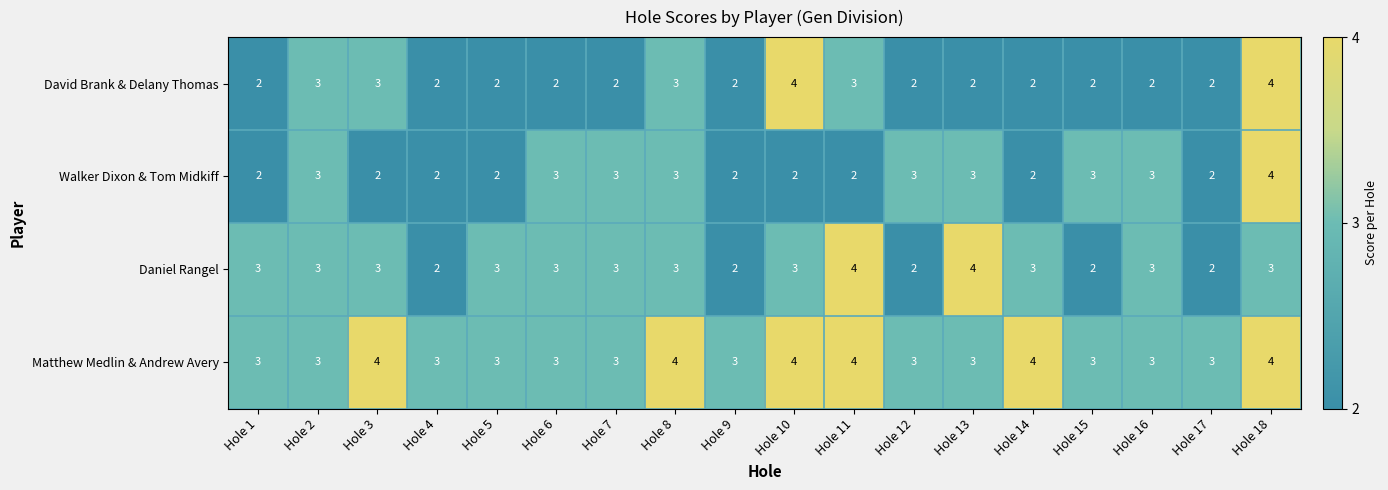

How many data points in Daniel Rangel are less than 3?

5